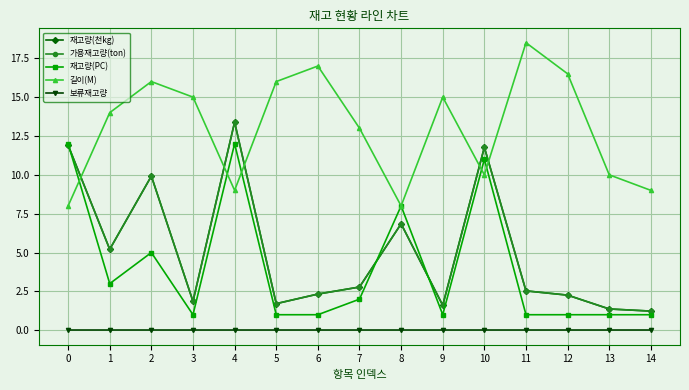

What is the total value across all series at 8?

29.7